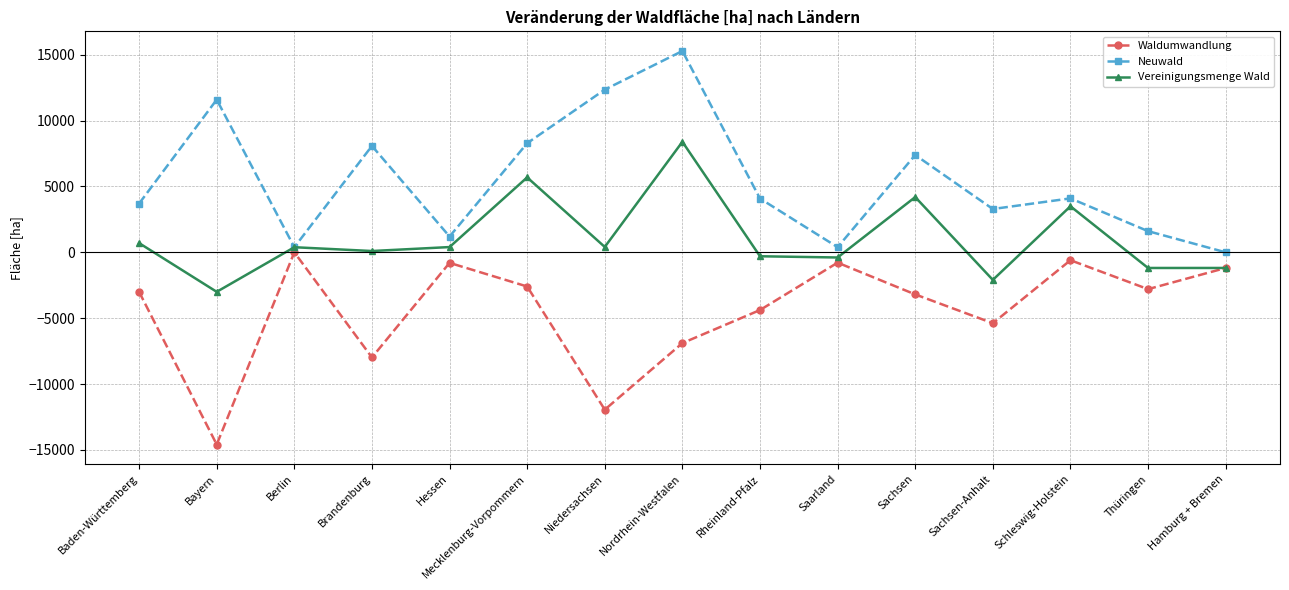

What is the maximum value for Neuwald?

15281.1